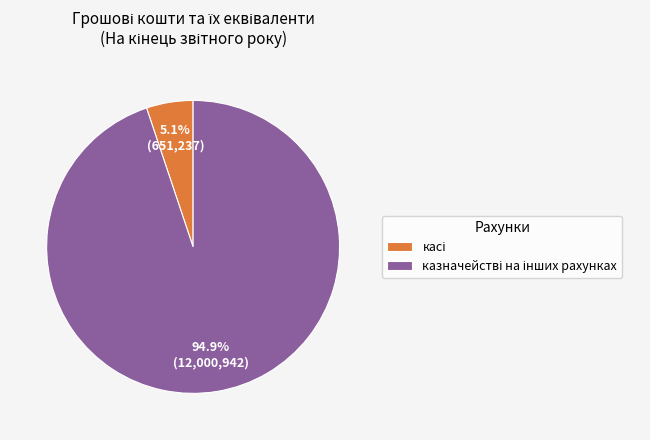

Is there a majority slice in this chart?

Yes